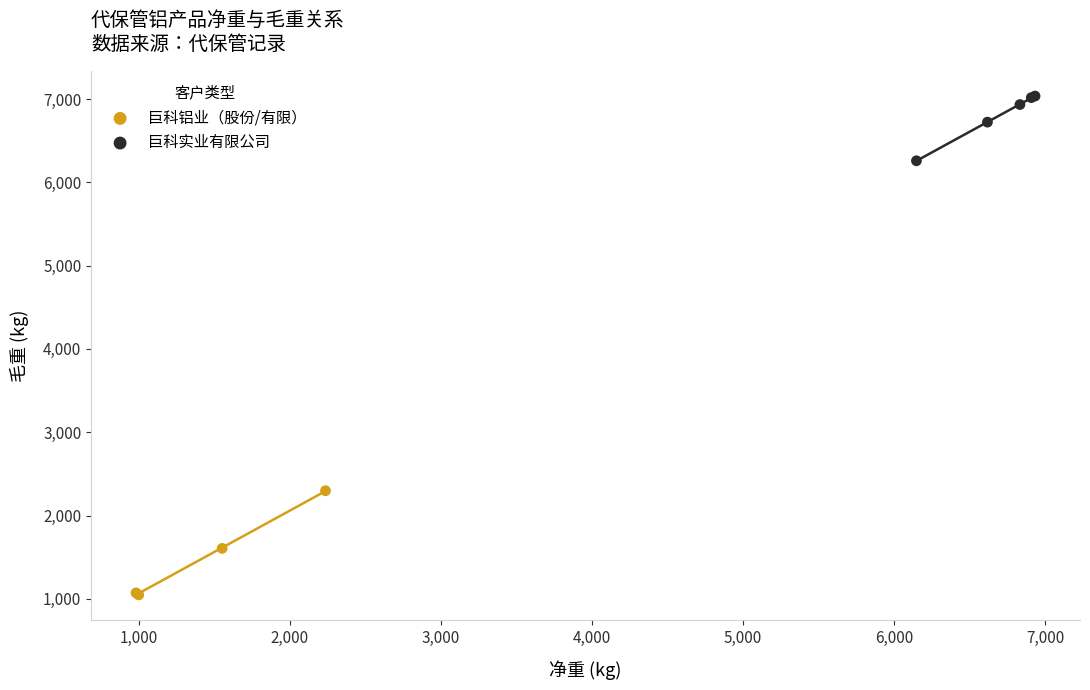

Which series has the widest spread of Y values?

巨科铝业（股份/有限）